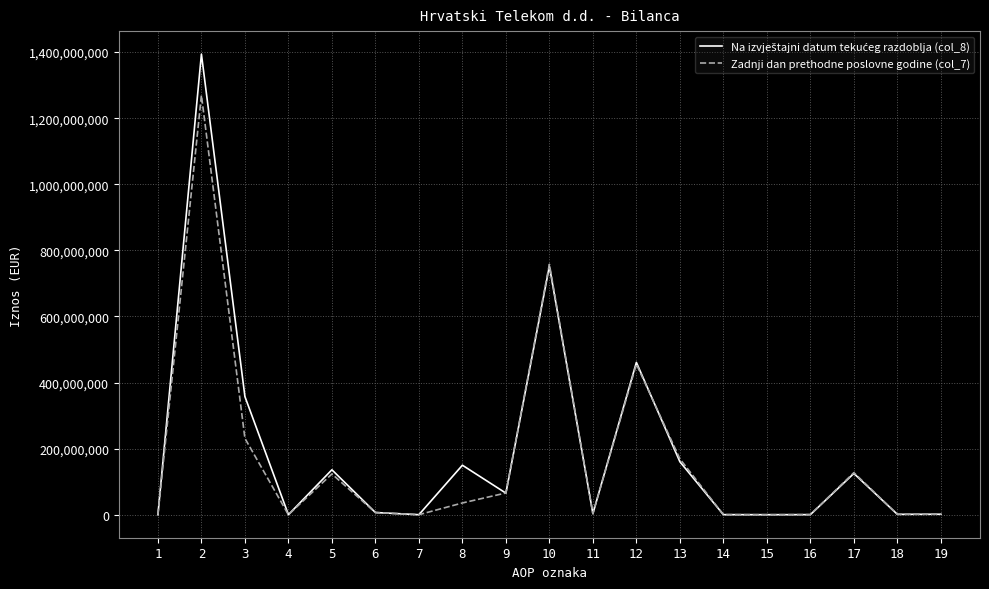

What is the maximum value shown in the chart?

1393819455